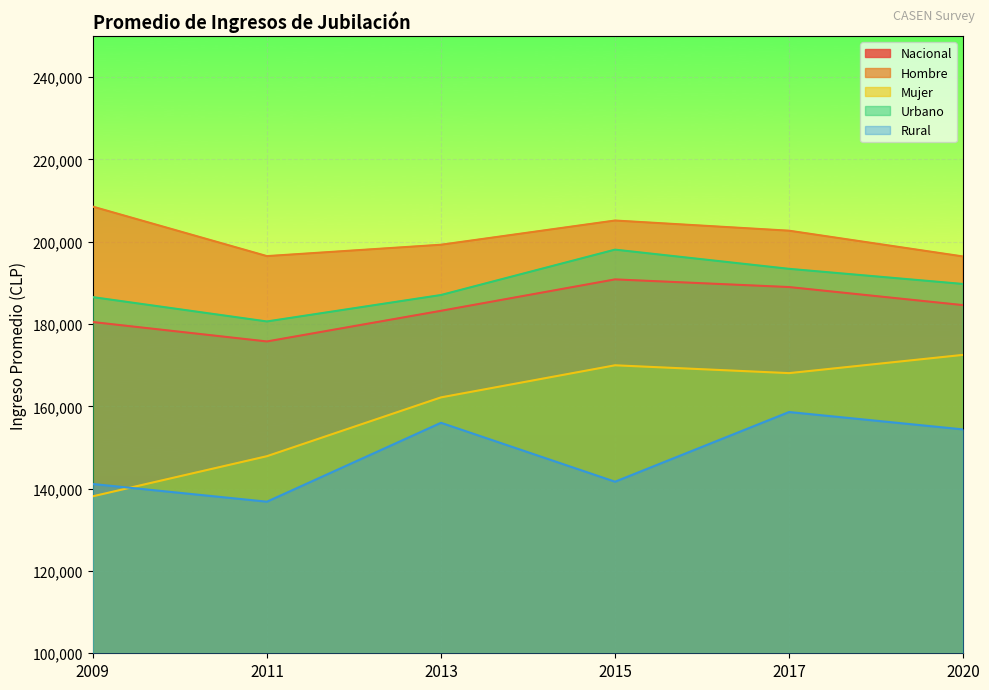

At which category is the sum across all series the highest?

2017